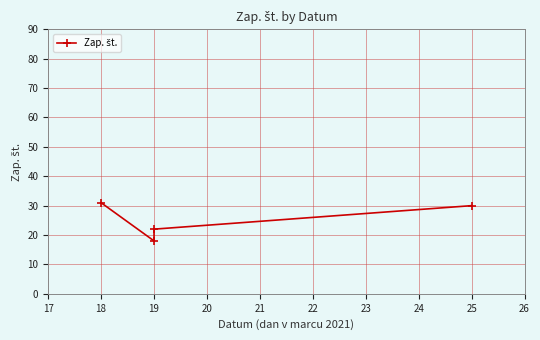

How many values are below 30?

2